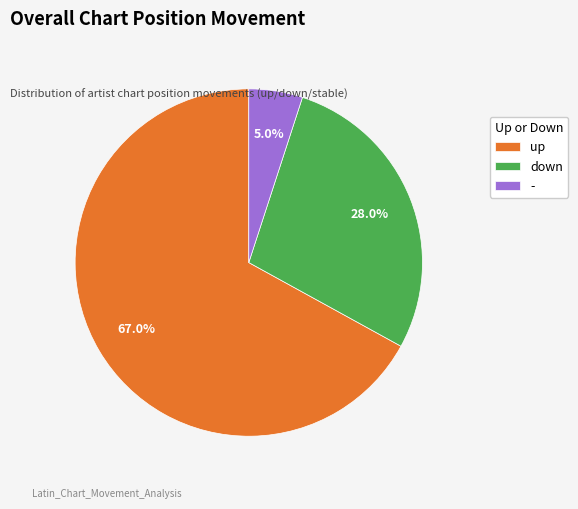

Is it true that down is 28% of the pie?

True